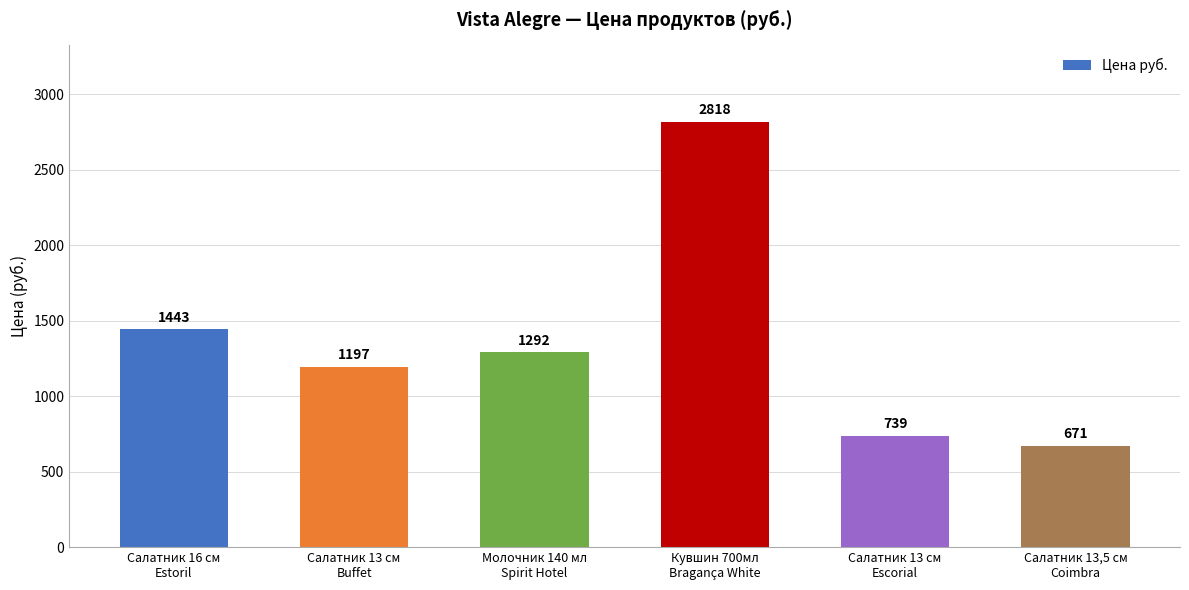

What is the sum of all values?

8160